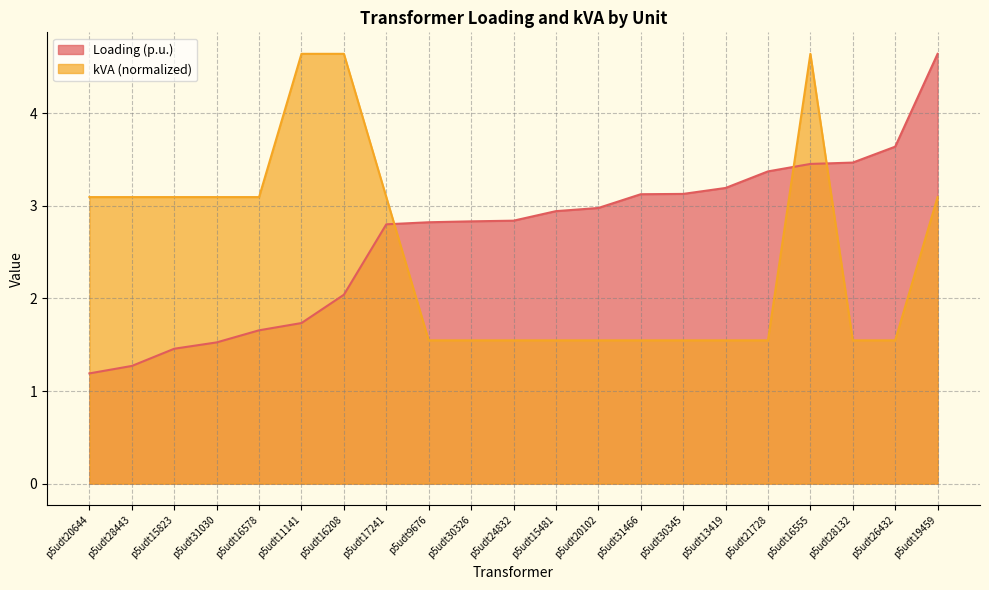

True or false: kVA has a value of 2.8 at p5udt26432.

False